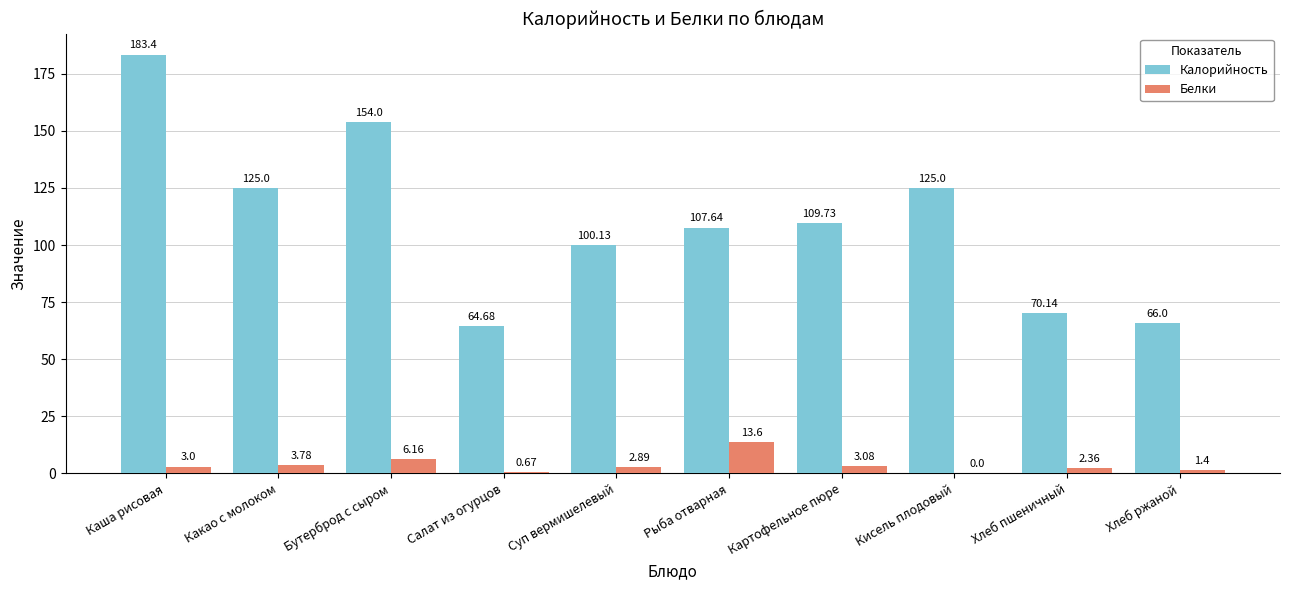

What is the sum of all Калорийность values?

1105.7